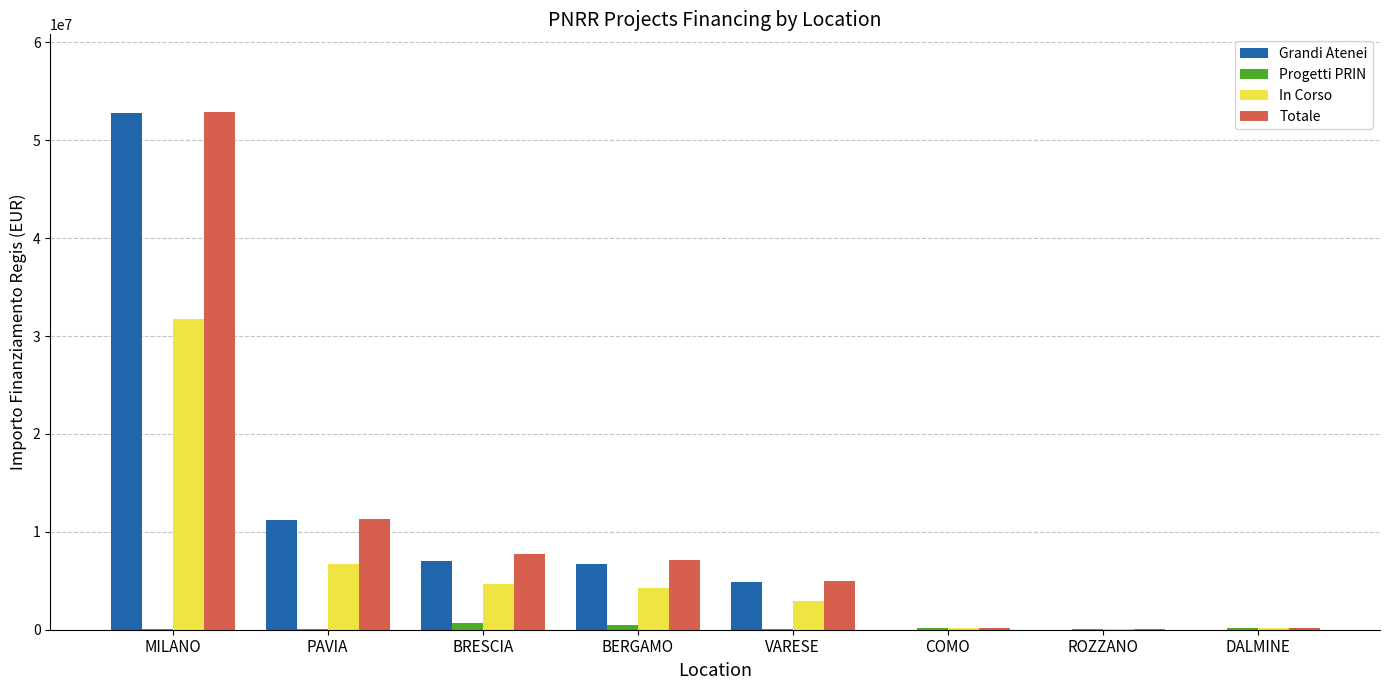

Is it true that In Corso equals 127200.1 at DALMINE?

True